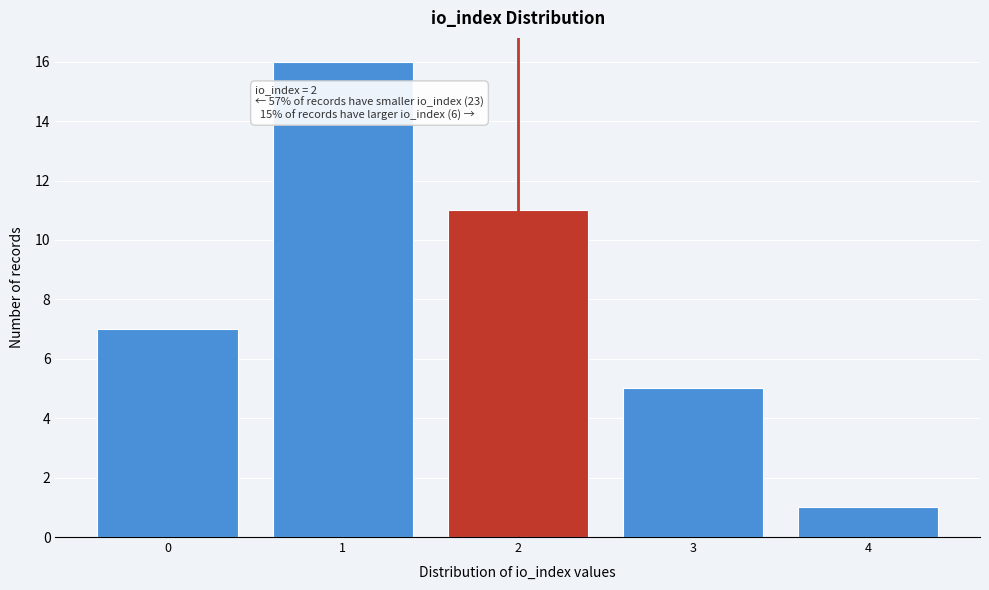

Which range on the x-axis has the tallest bar?

0.5 to 1.5